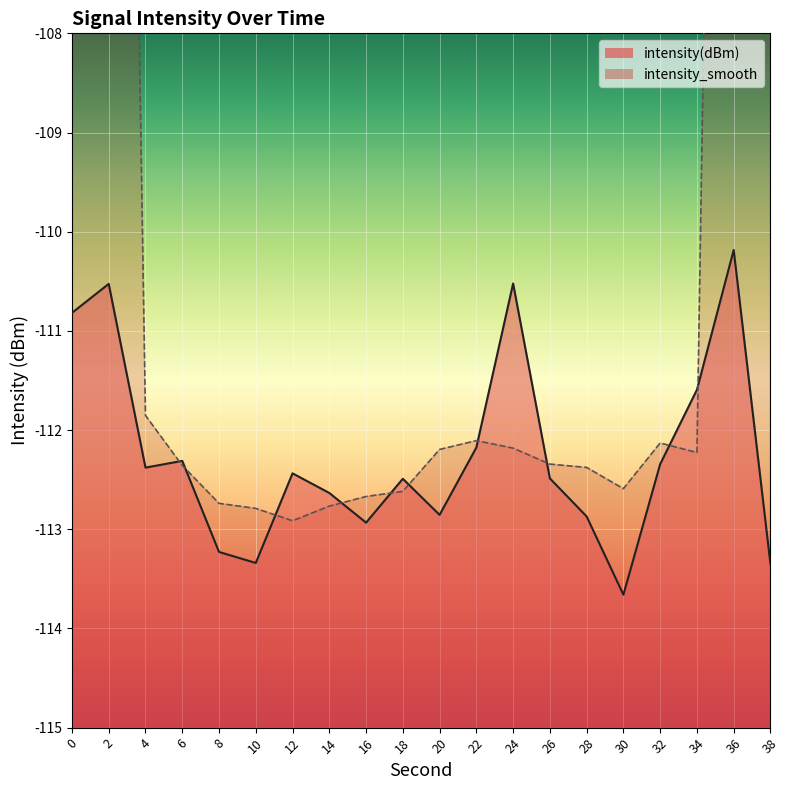

How many values exceed -112?

5